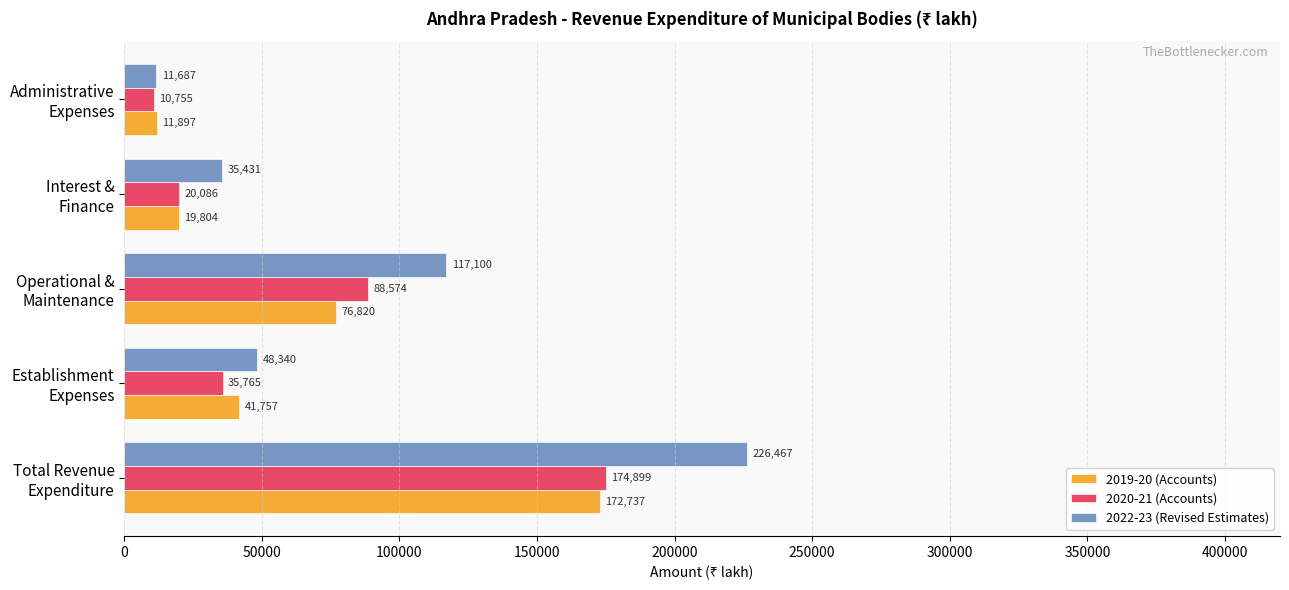

Which series has the largest total across all categories?

2022-23 (Revised Estimates)